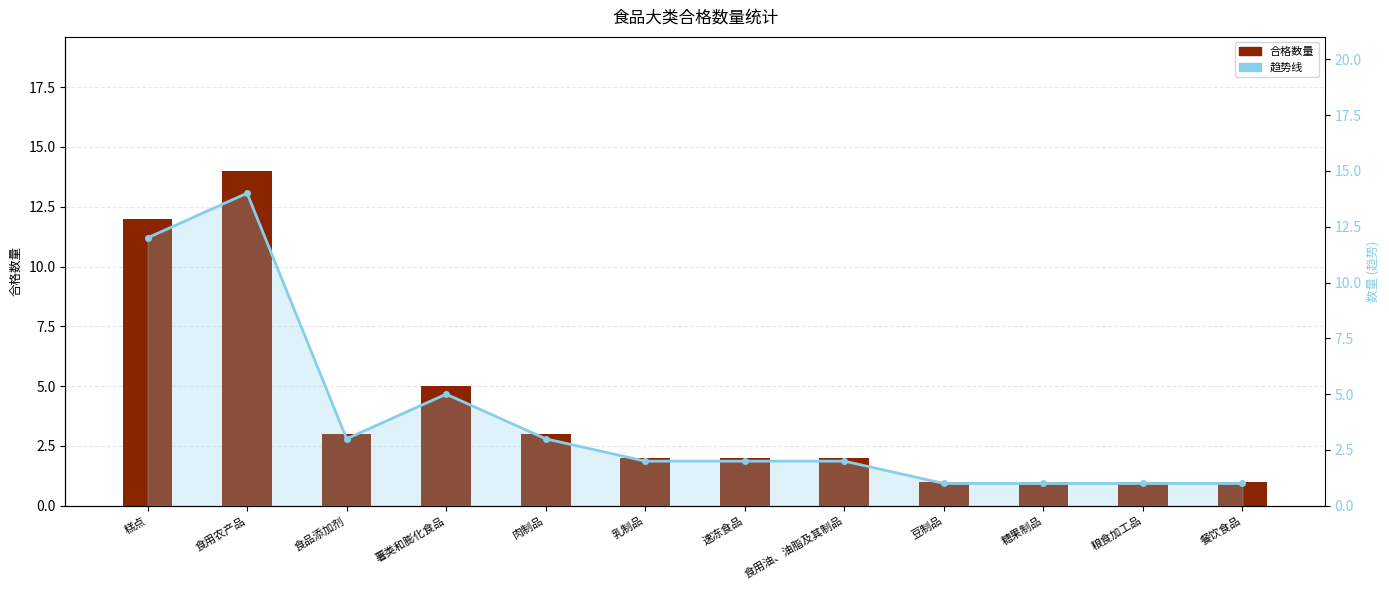

What is the sum of the 趋势线 values at 薯类和膨化食品 and 食用农产品?

19